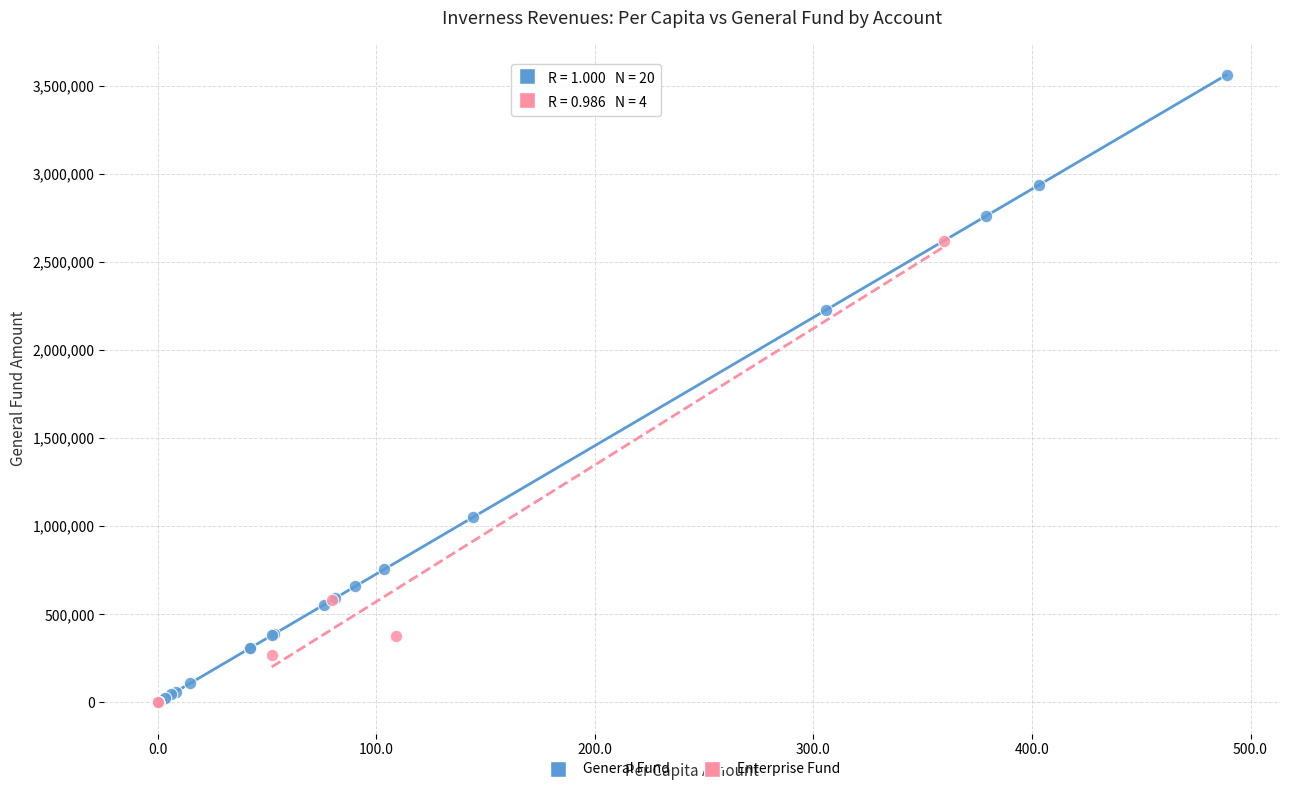

Which series reaches the maximum Y coordinate?

General Fund